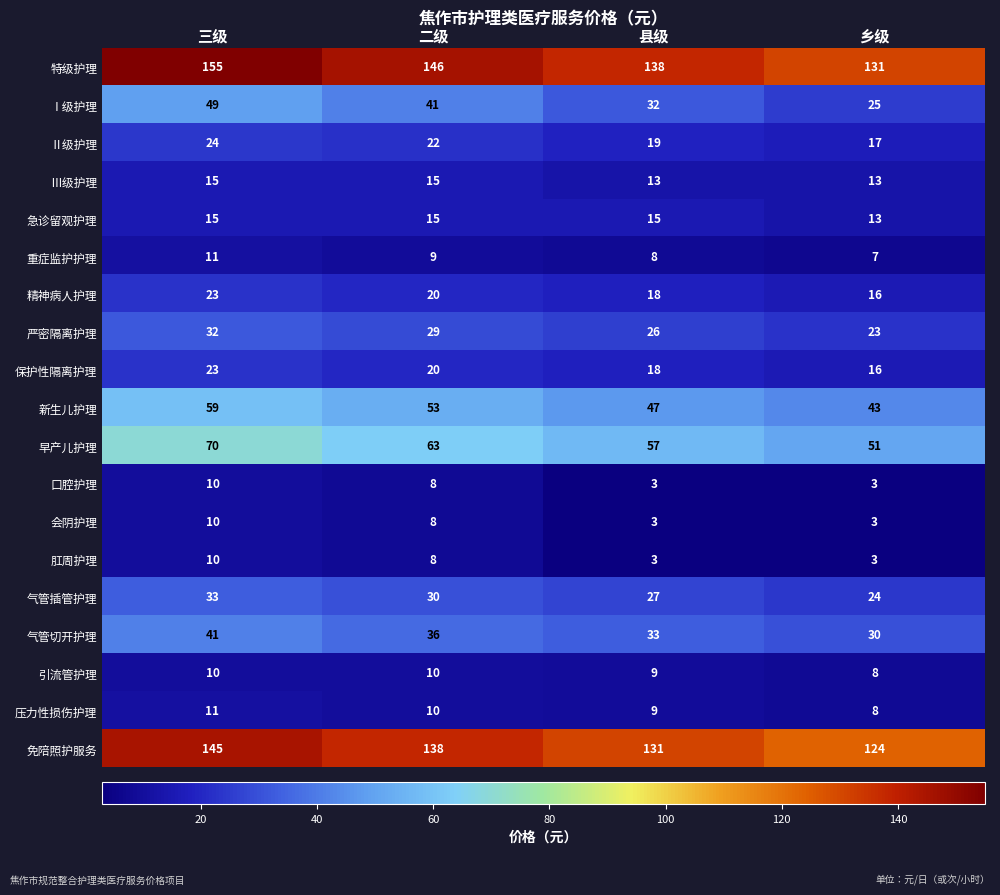

What is the sum of the Ⅲ级护理 values at 乡级 and 县级?

26